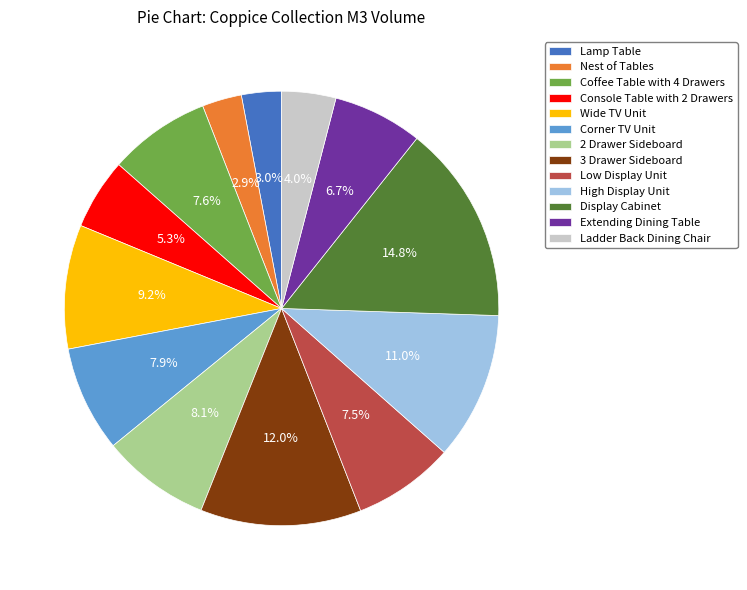

Is there a majority slice in this chart?

No